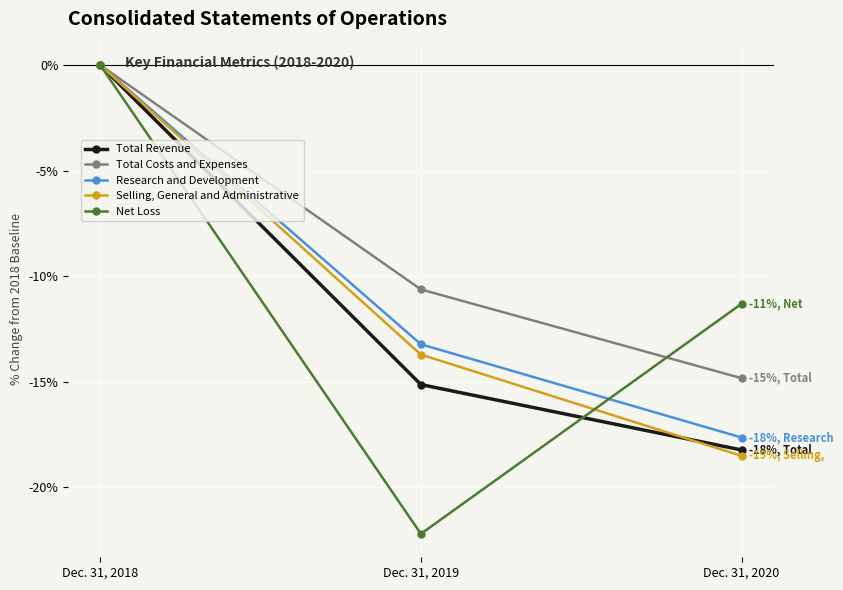

Rank the categories by Net Loss value from highest to lowest.

Dec. 31, 2018, Dec. 31, 2020, Dec. 31, 2019